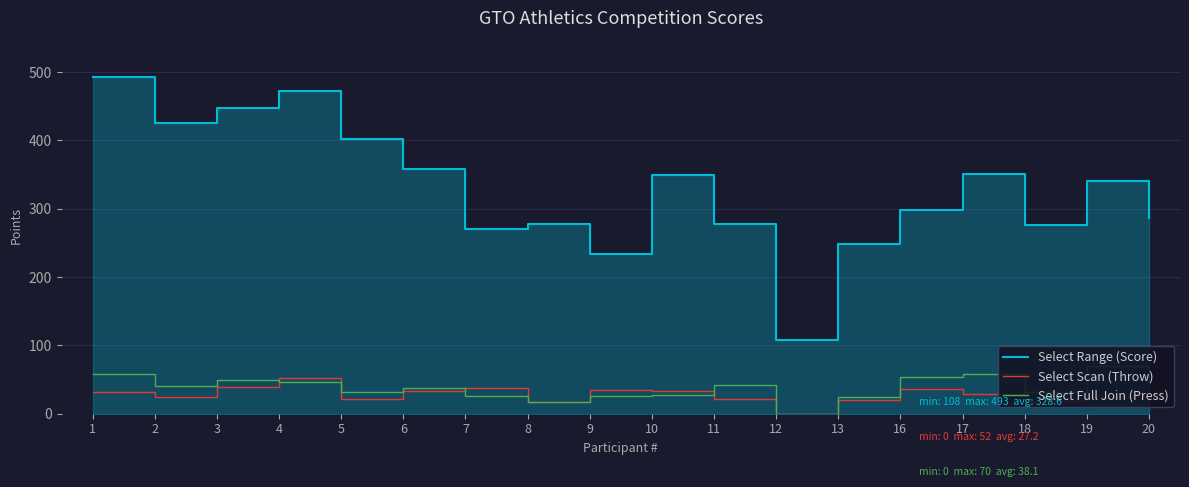

At 9, list the series in order from smallest to largest.

Select Full Join (Press), Select Scan (Throw), Select Range (Score)